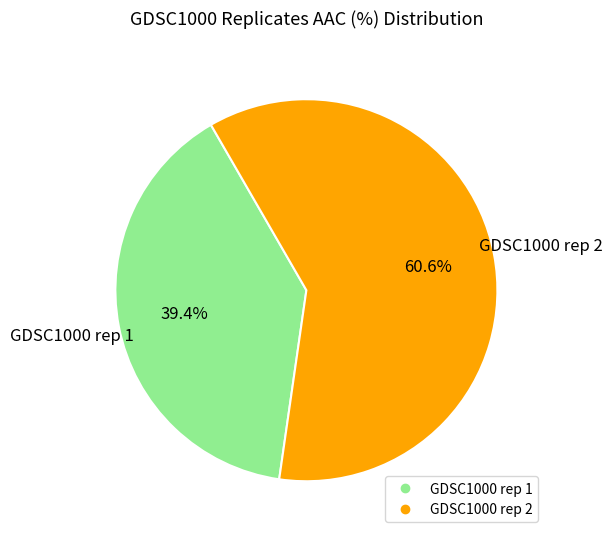

To the nearest percent, what percentage of the pie is GDSC1000 rep 1?

39%